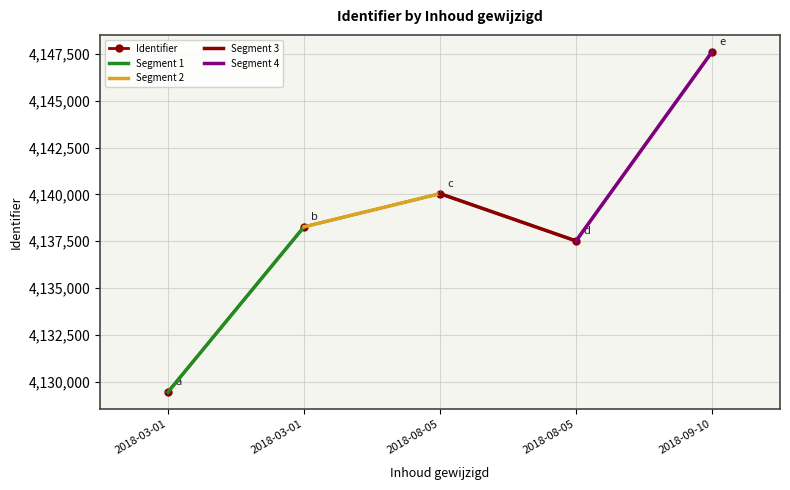

How many points are higher than both their immediate neighbors (excluding endpoints)?

1